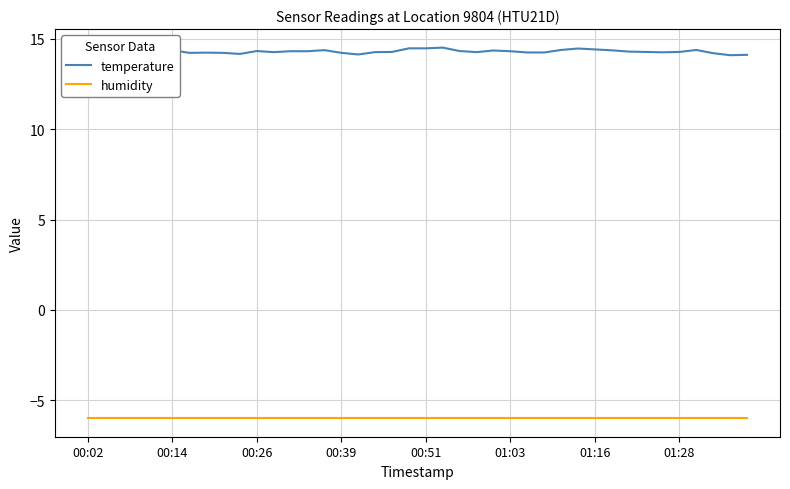

How many categories are shown in the chart?

40